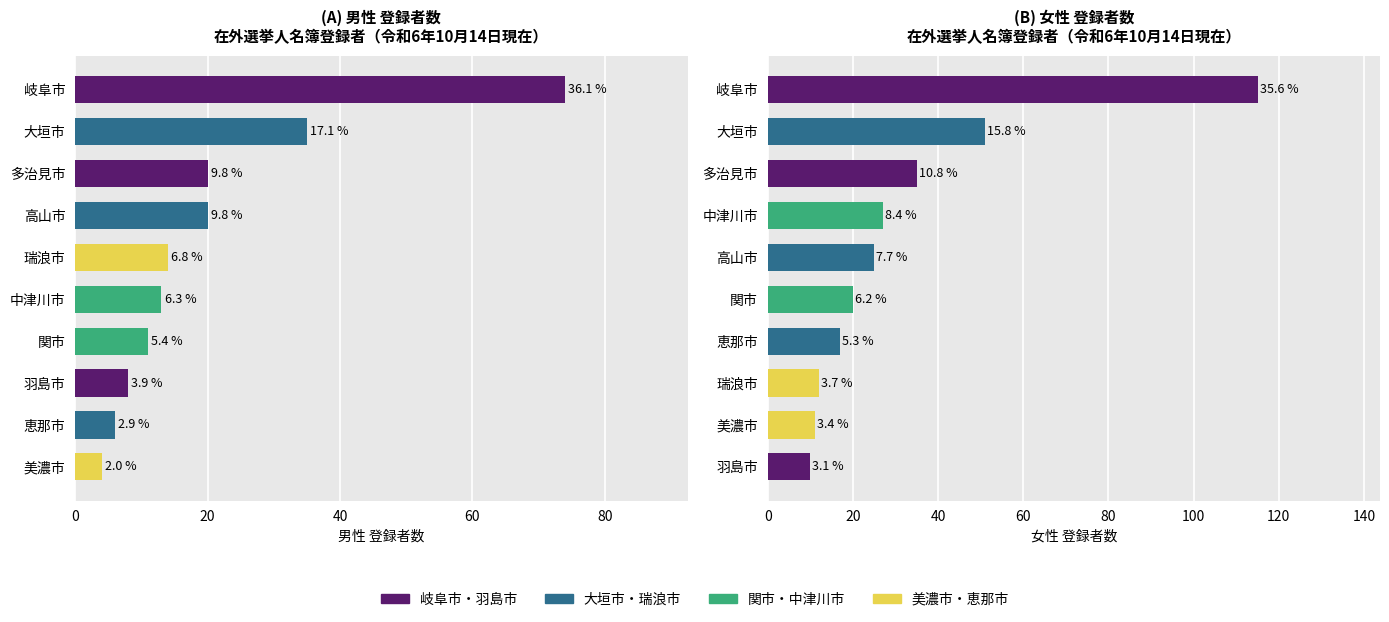

Reading right to left, list all the values displayed in this chart.

男: 74	35	20	20	14	13	11	8	6	4
女: 115	51	35	27	25	20	17	12	11	10